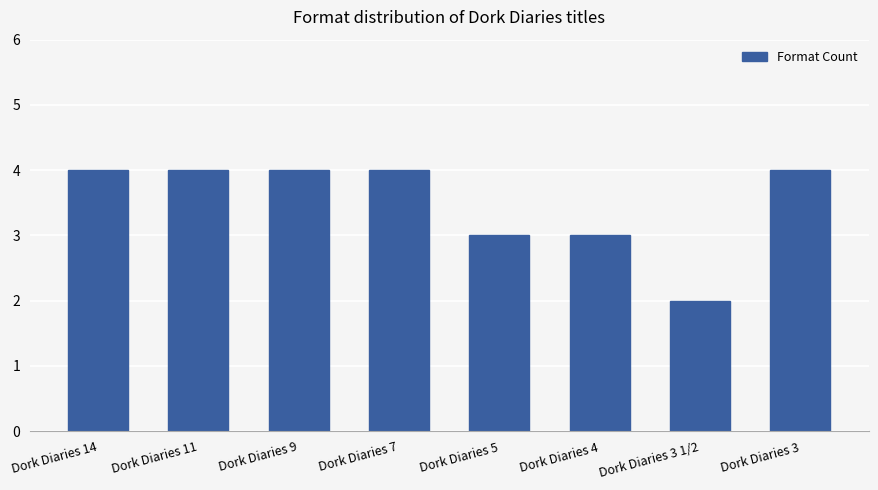

What is the label of the 5th bar from the left?

Dork Diaries 5